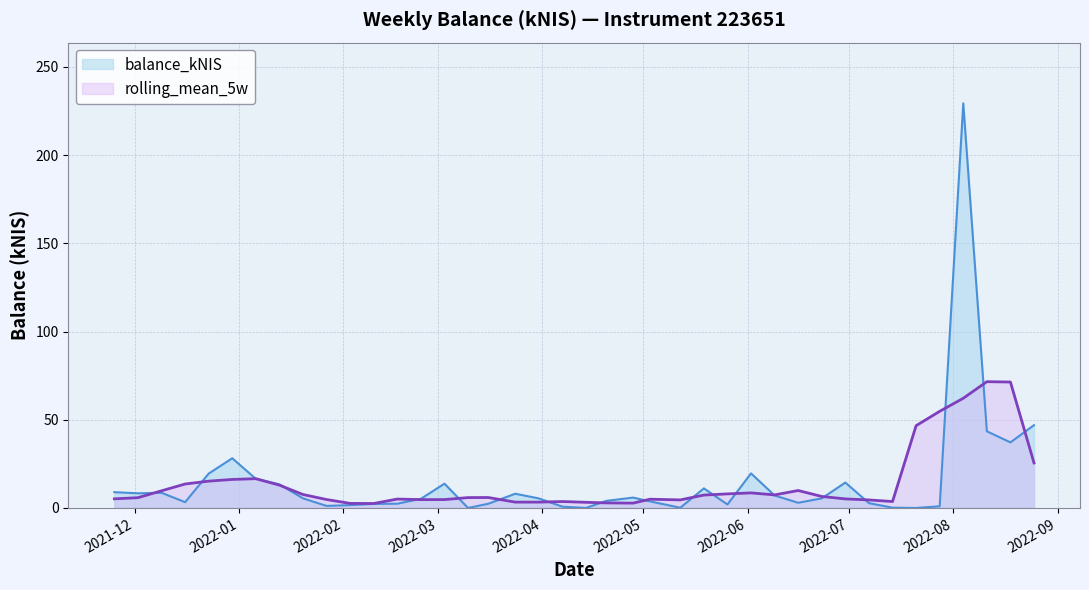

Reading left to right, extract all data points from this chart.

8.9	8.3	8.6	3.3	19.5	28.2	16.5	13.4	5.5	1.2	1.6	2.3	2.4	5.2	13.8	0.0	2.4	8.1	5.4	0.8	0.0	4.0	5.9	3.7	0.1	11.1	2.0	19.6	7.1	3.0	5.4	14.4	2.7	0.2	0.0	1.0	229.4	43.5	37.2	47.0